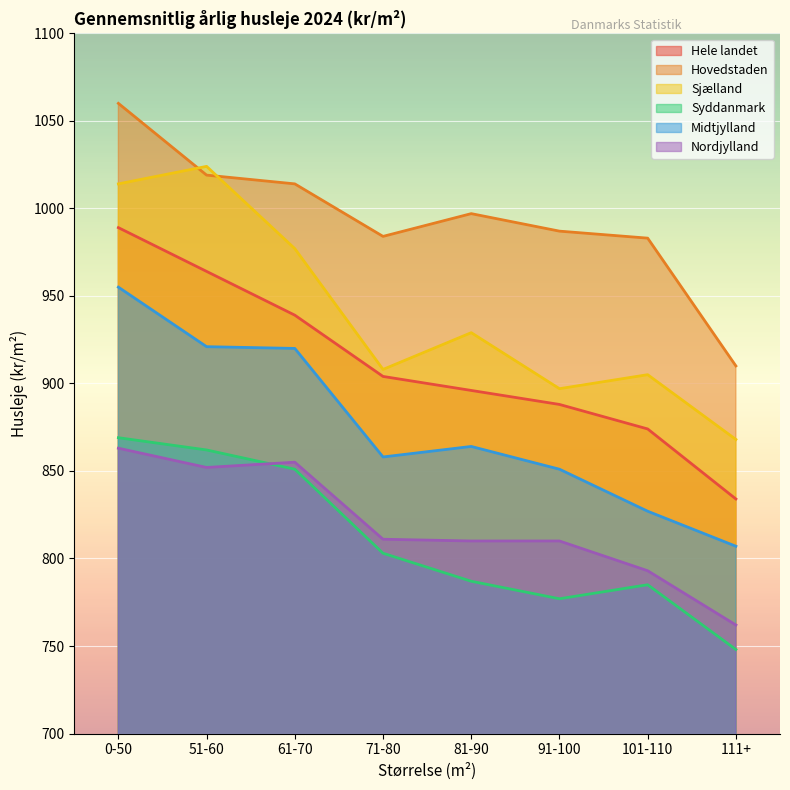

The value of Midtjylland at 61-70 is 427. True or false?

False